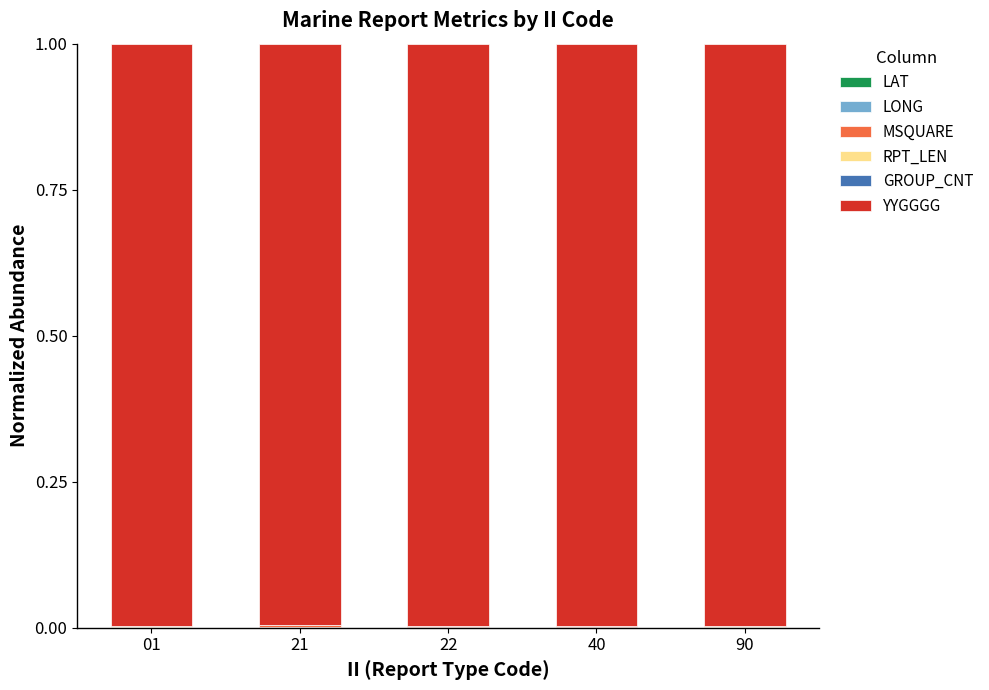

How many series are shown in this chart?

6